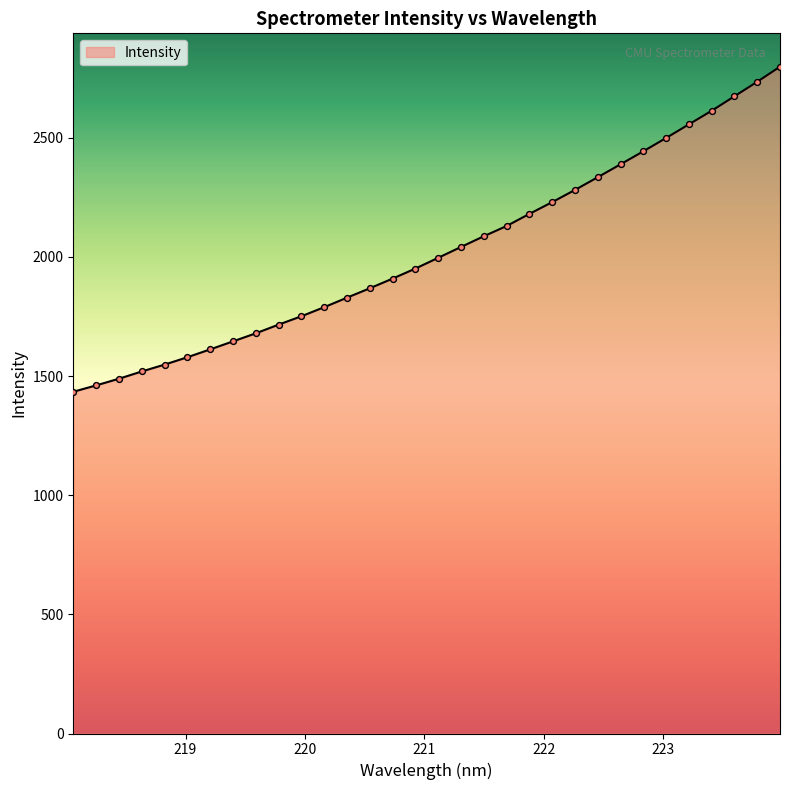

What is the maximum value shown in the chart?

2798.6